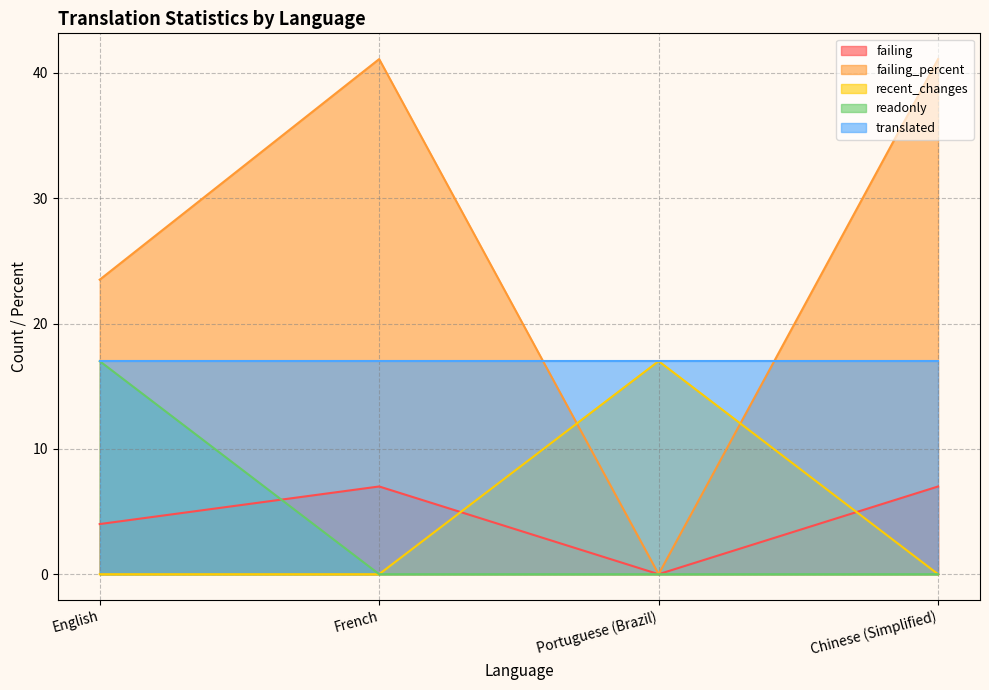

Is the value of failing_percent at Portuguese (Brazil) greater than the value of recent_changes at English?

No